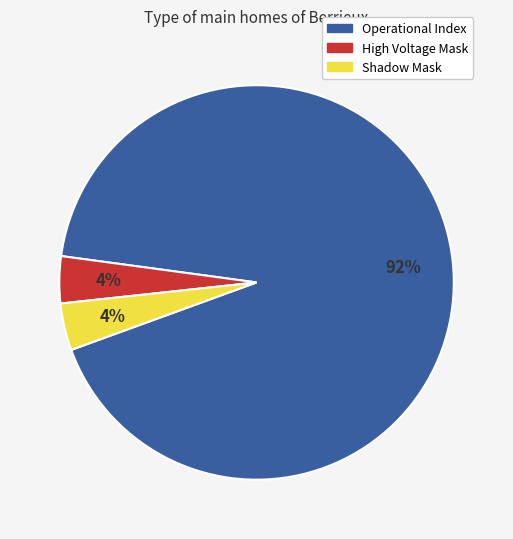

Is there any slice that represents more than half of the pie?

Yes